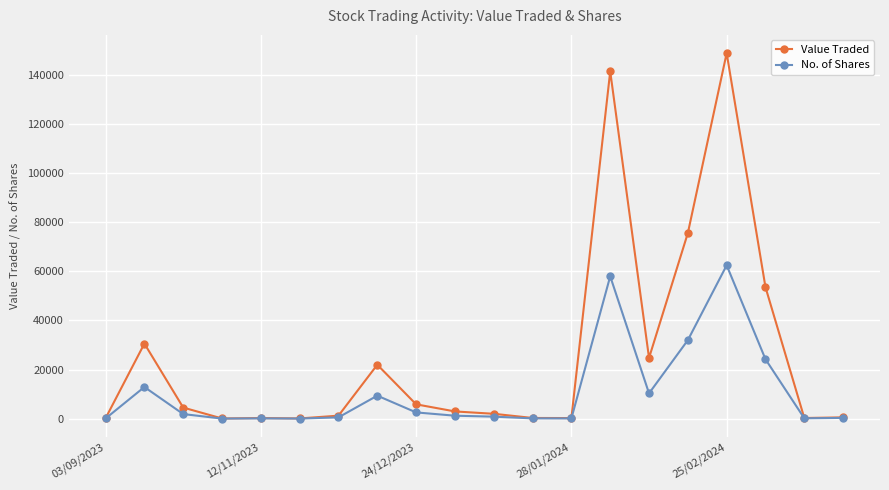

Which series has the largest range (max minus min)?

Value Traded